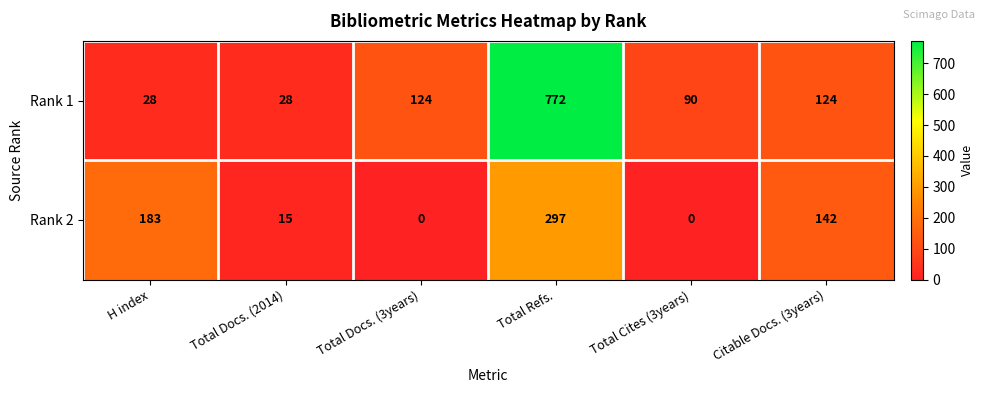

Where is Rank 2 nearest to the value 148?

Citable Docs. (3years)